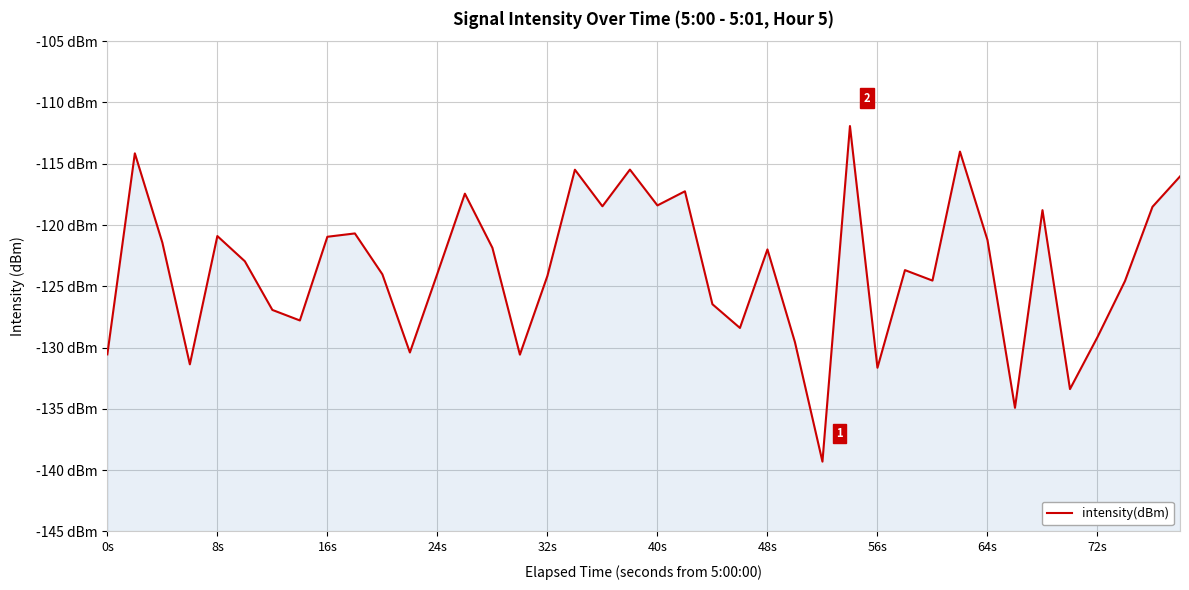

Reading left to right, what are all the values shown in this chart?

-130.6	-114.2	-121.4	-131.4	-120.9	-123.0	-126.9	-127.8	-121.0	-120.7	-124.0	-130.4	-124.0	-117.4	-121.9	-130.6	-124.2	-115.5	-118.5	-115.5	-118.4	-117.2	-126.5	-128.4	-122.0	-129.6	-139.3	-111.9	-131.6	-123.7	-124.5	-114.0	-121.2	-134.9	-118.8	-133.4	-129.1	-124.6	-118.5	-116.0